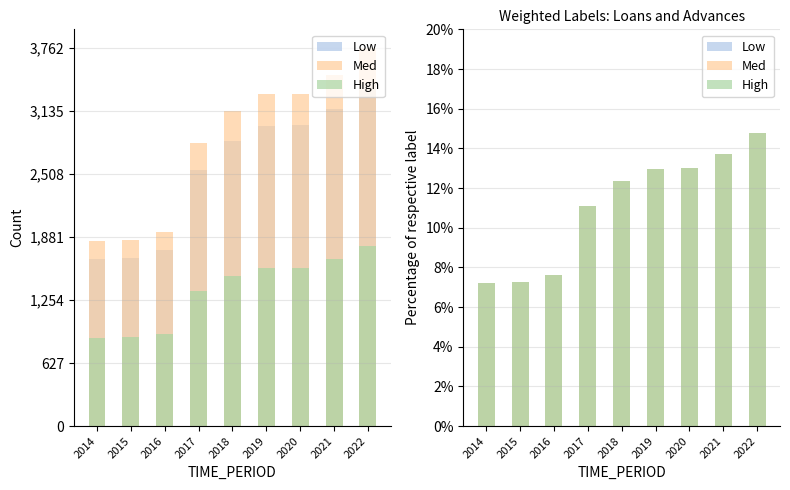

Which series has the widest spread of values?

Low